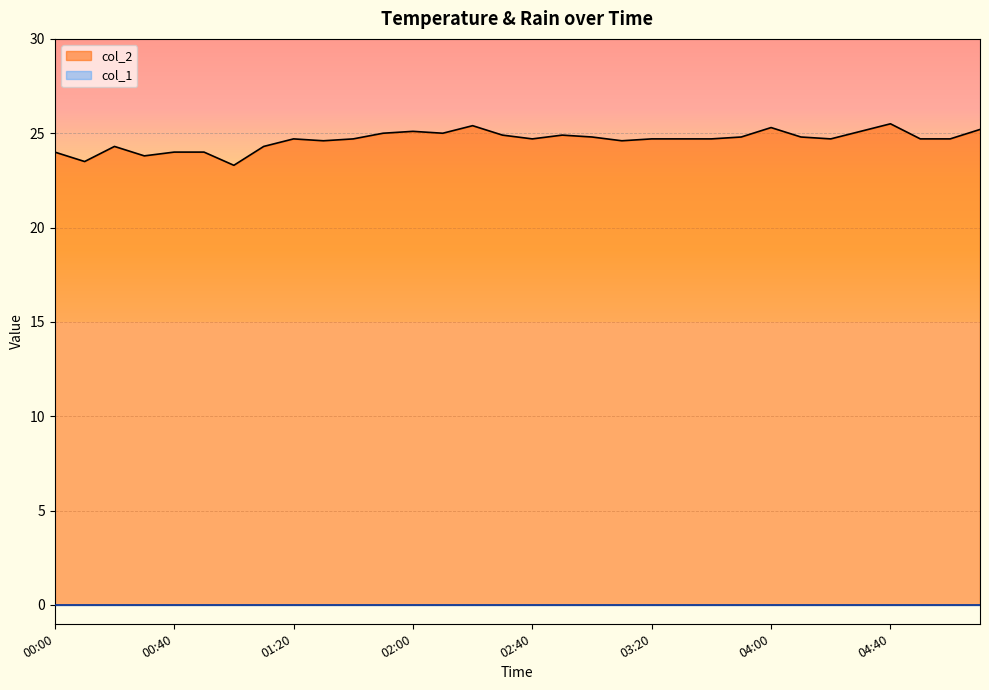

Is it true that the value at 04:00 is 25.3?

True